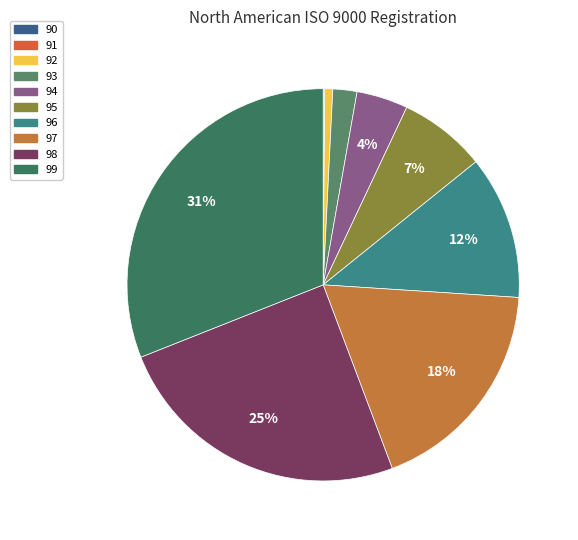

Rank the categories by value from highest to lowest.

99, 98, 97, 96, 95, 94, 93, 92, 91, 90